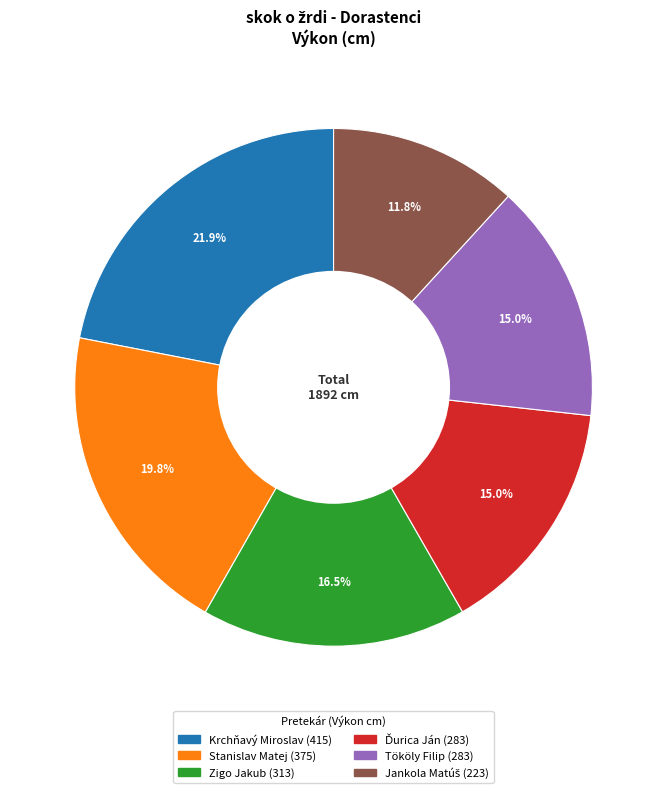

Which slice is the largest?

Krchňavý Miroslav